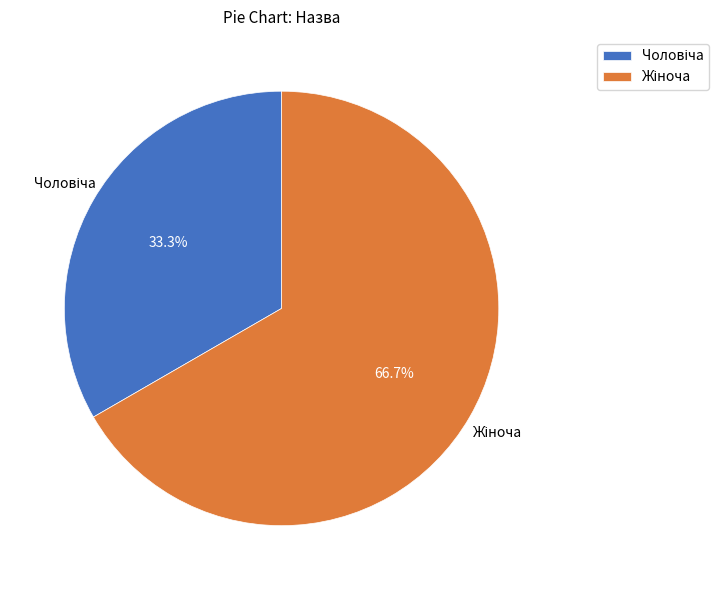

Is there a majority slice in this chart?

Yes